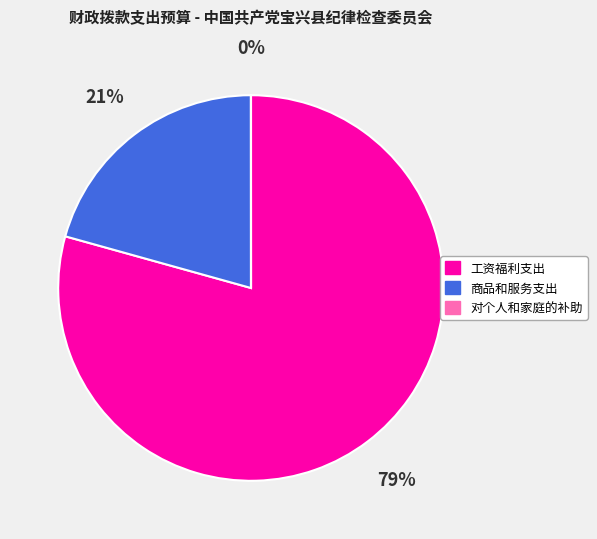

The 商品和服务支出 slice represents 31% of the pie. True or false?

False